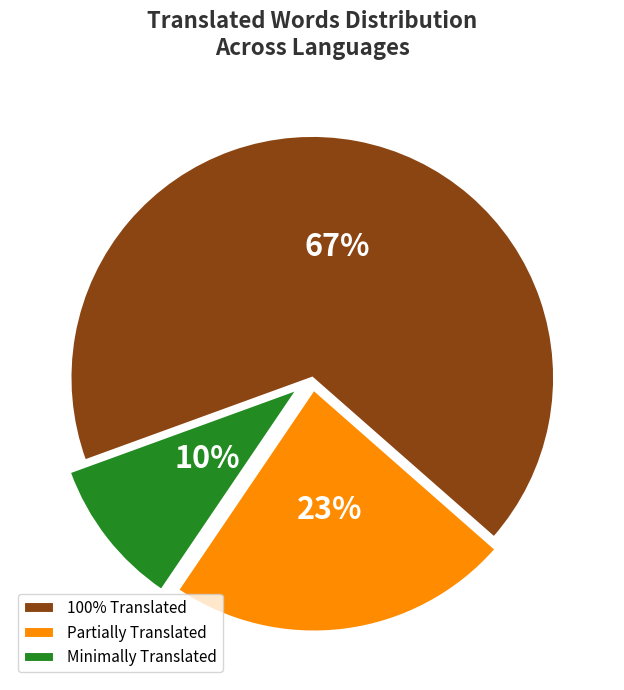

Which slice is the smallest?

Minimally Translated